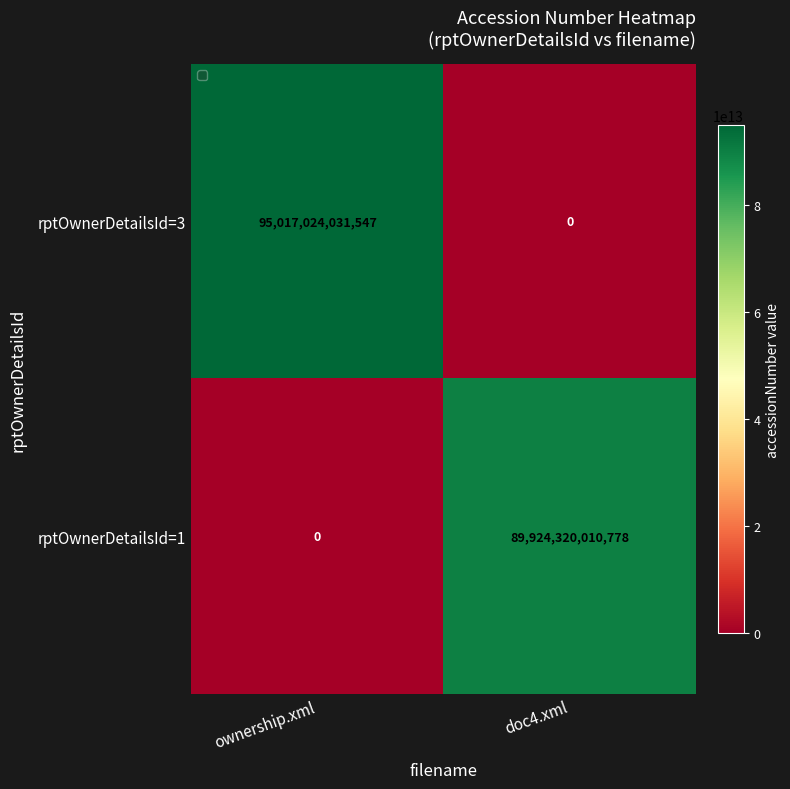

The value of rptOwnerDetailsId=3 at doc4.xml is 0. True or false?

True